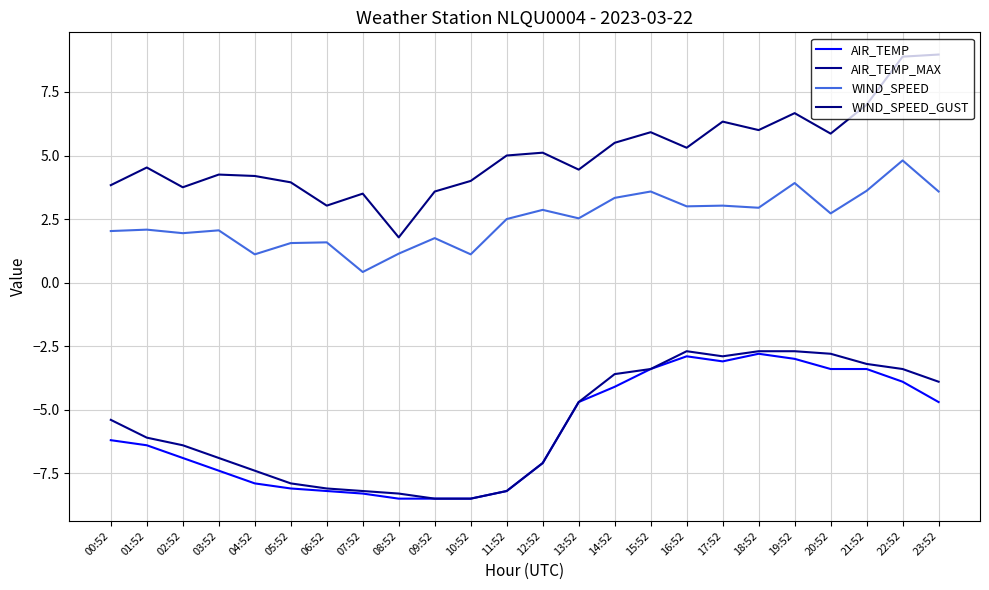

What position from the right is 03:52?

21